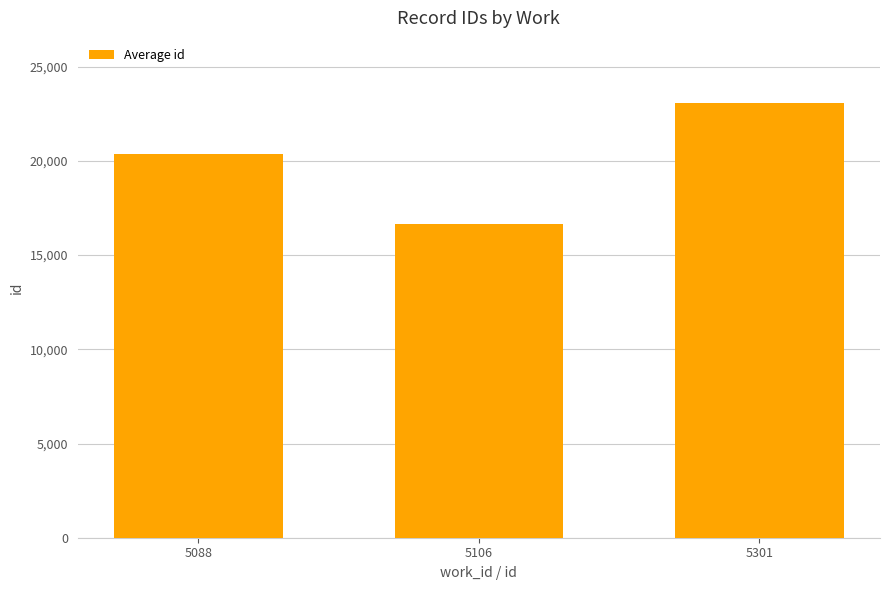

What is the ratio of the value at 5301 to the value at 5106?

1.4